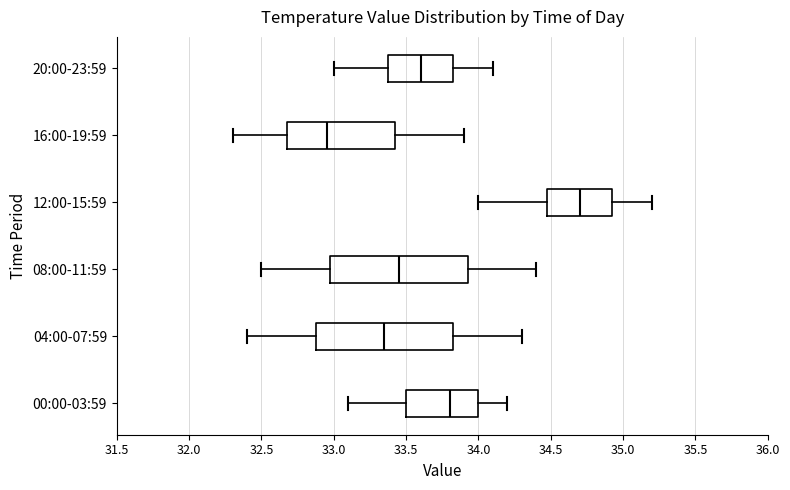

Reading bottom to top, read every box against the x-axis: the position of its median line, the range the box covers, and the ends of its whiskers. The values are not printed on the chart, so give them approximately, as read against the axis.

00:00-03:59: median 33.80, box 33.50 to 34.00, whiskers 33.10 to 34.20
04:00-07:59: median 33.35, box 32.90 to 33.85, whiskers 32.40 to 34.30
08:00-11:59: median 33.45, box 33.00 to 33.95, whiskers 32.50 to 34.40
12:00-15:59: median 34.70, box 34.50 to 34.95, whiskers 34.00 to 35.20
16:00-19:59: median 32.95, box 32.70 to 33.45, whiskers 32.30 to 33.90
20:00-23:59: median 33.60, box 33.40 to 33.85, whiskers 33.00 to 34.10